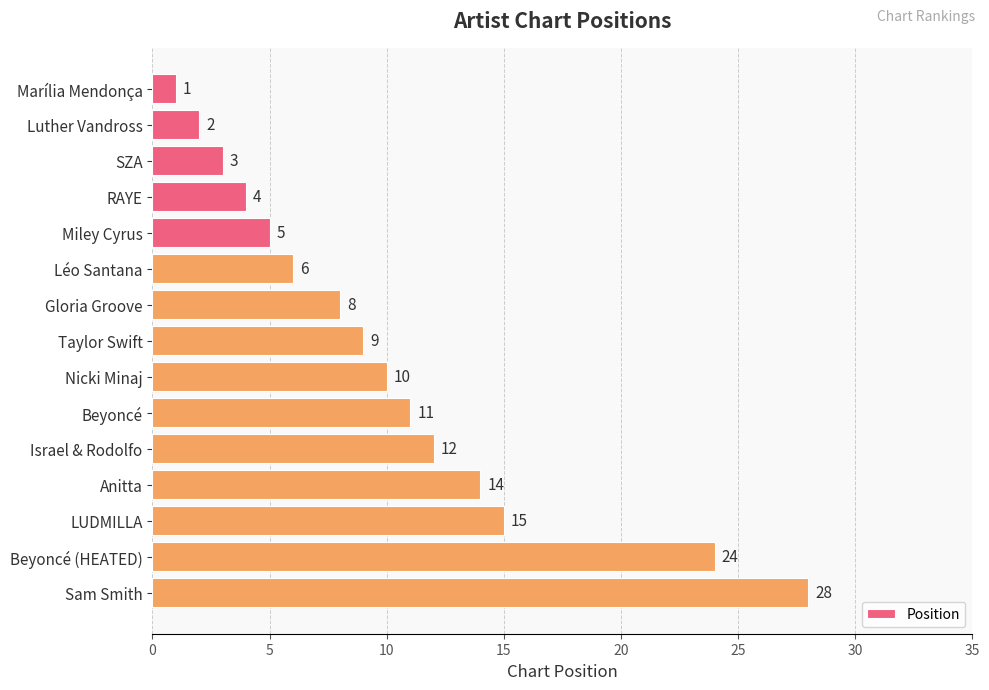

Rank the categories by value from lowest to highest.

Marília Mendonça, Luther Vandross, SZA, RAYE, Miley Cyrus, Léo Santana, Gloria Groove, Taylor Swift, Nicki Minaj, Beyoncé, Israel & Rodolfo, Anitta, LUDMILLA, Beyoncé (HEATED), Sam Smith